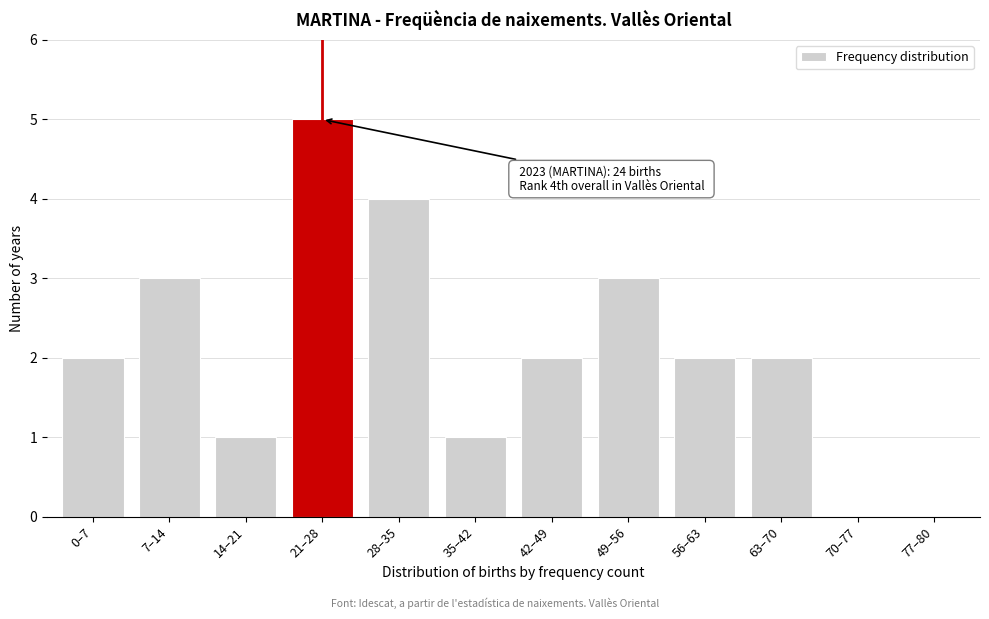

Reading left to right, what are all the values shown in this chart?

0–7=2	7–14=3	14–21=1	21–28=5	28–35=4	35–42=1	42–49=2	49–56=3	56–63=2	63–70=2	70–77=0	77–80=0